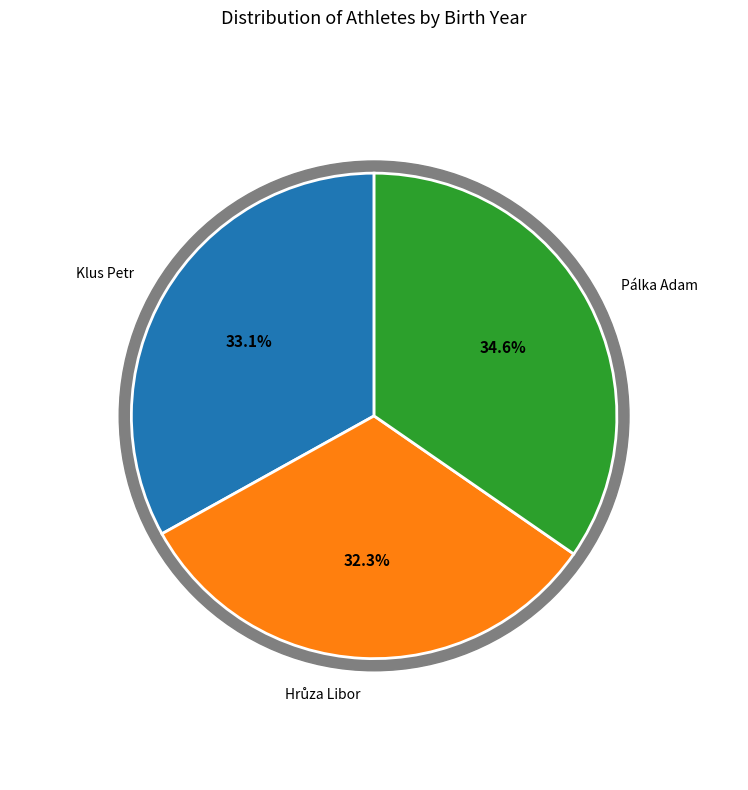

Count the number of slices in the pie.

3